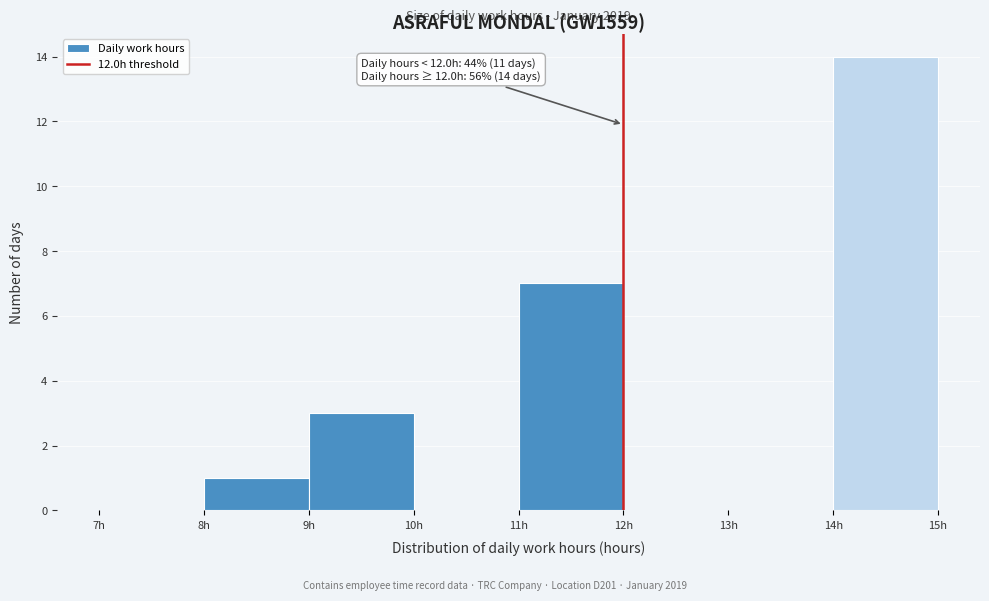

Which range on the x-axis has the tallest bar?

14 to 15